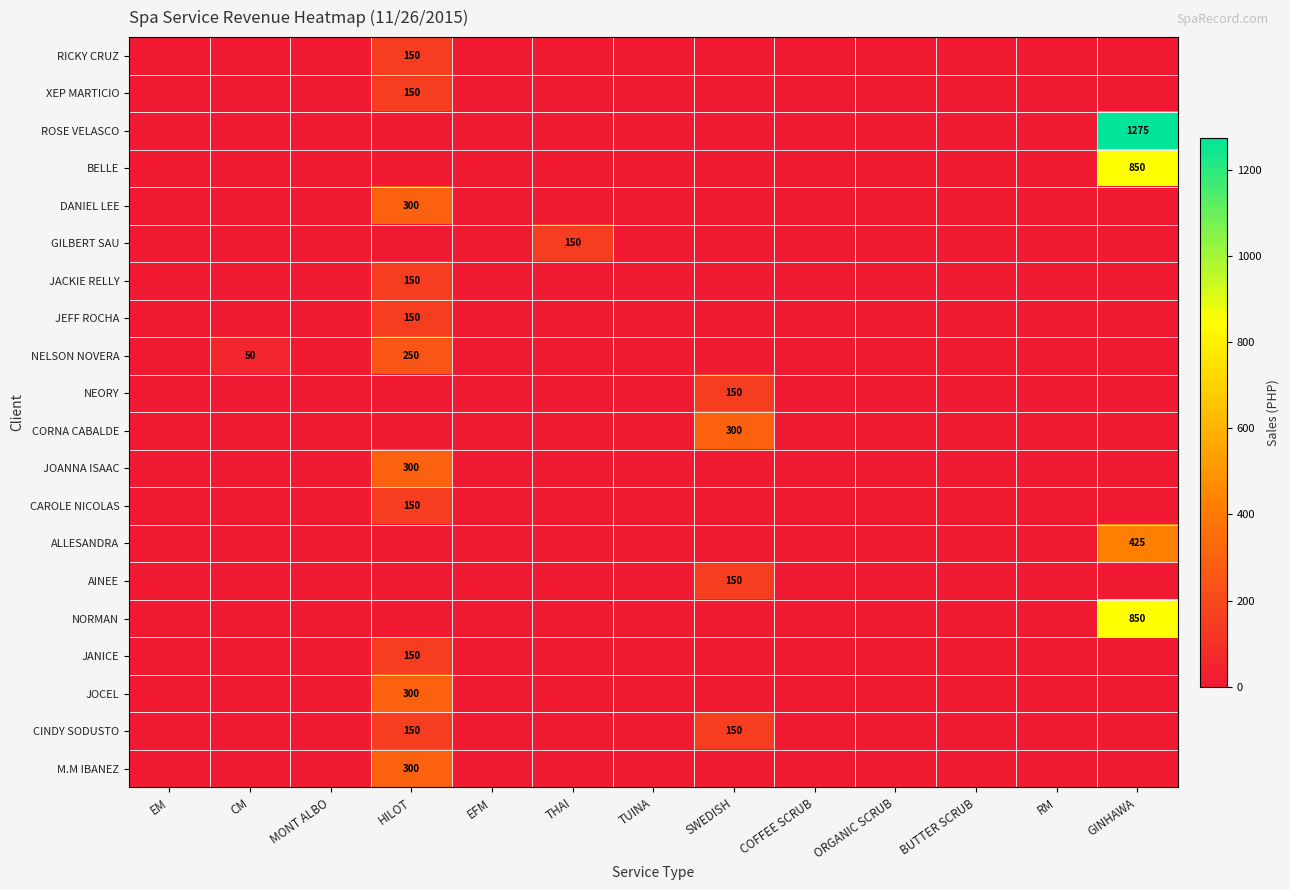

Which series has the largest range (max minus min)?

ROSE VELASCO